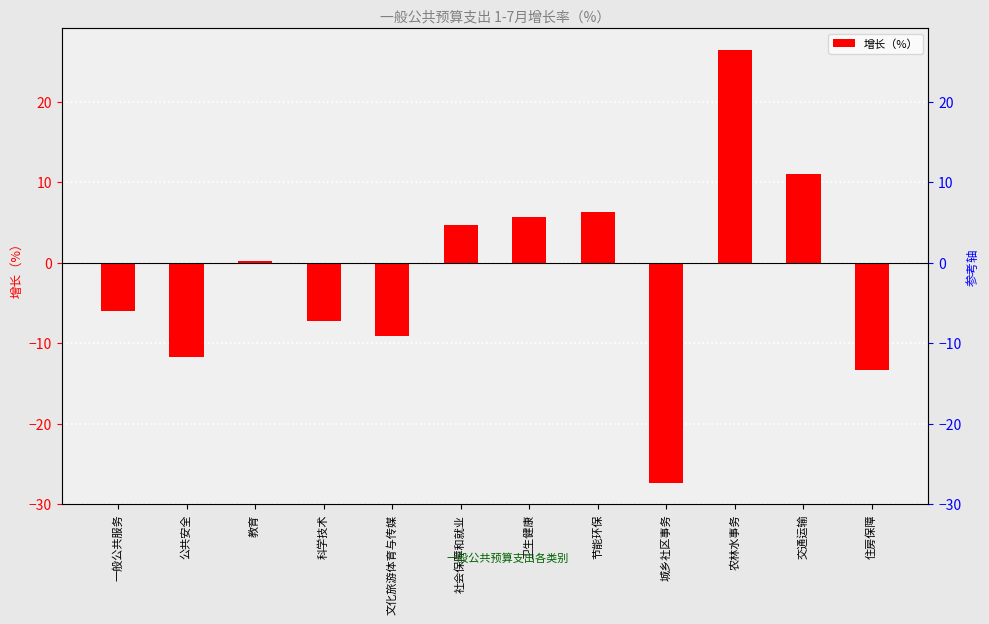

True or false: the data shows 0.1 at 教育.

False